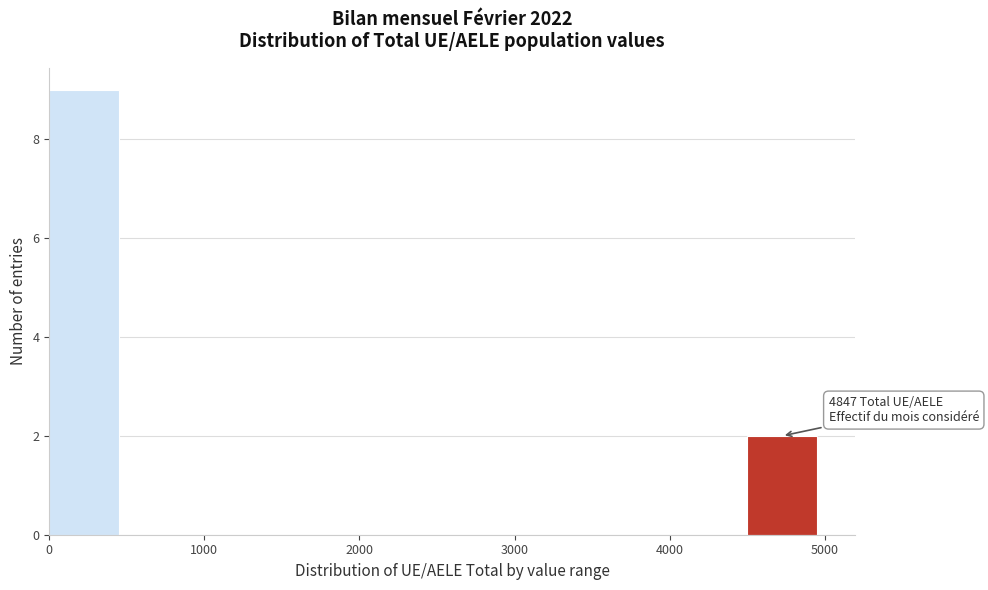

Which range on the x-axis has the tallest bar?

0 to 450